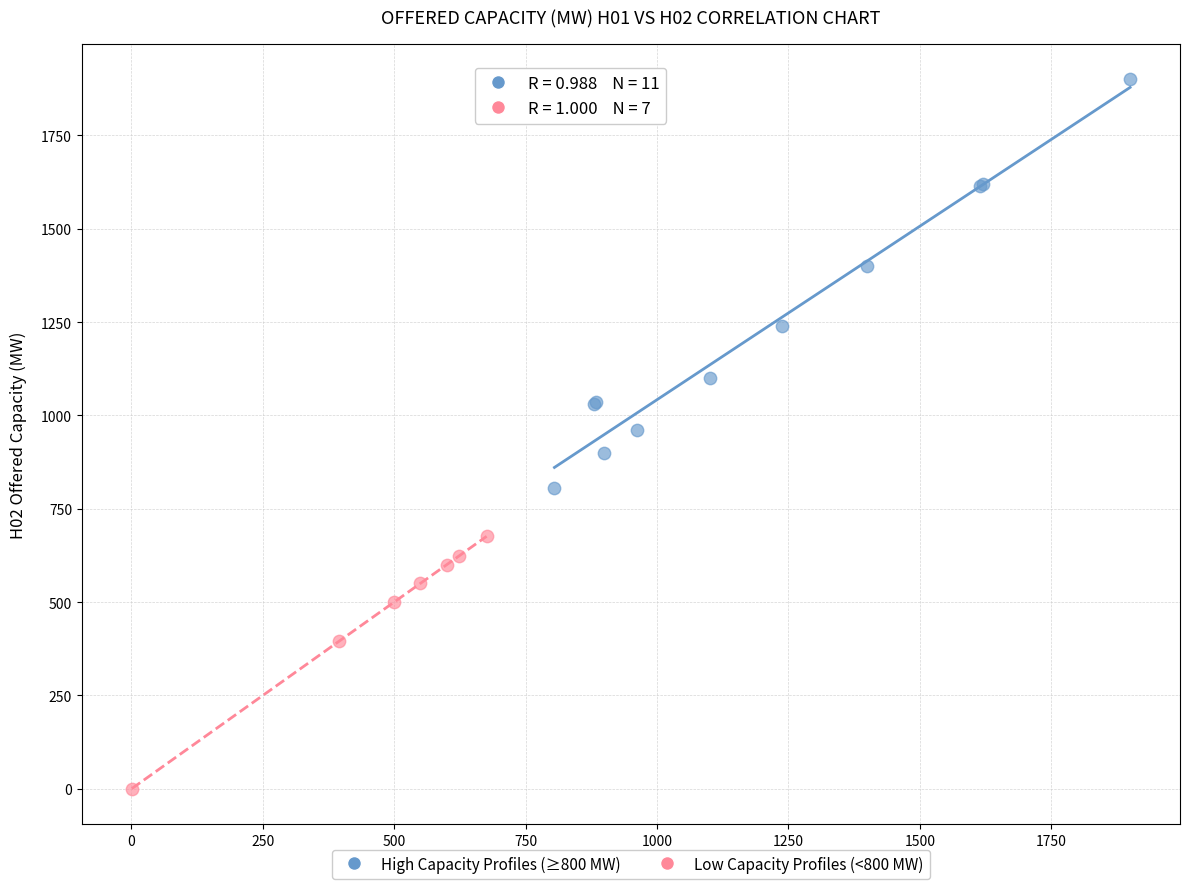

Which series contains the highest Y value?

High Capacity Profiles (≥800 MW)